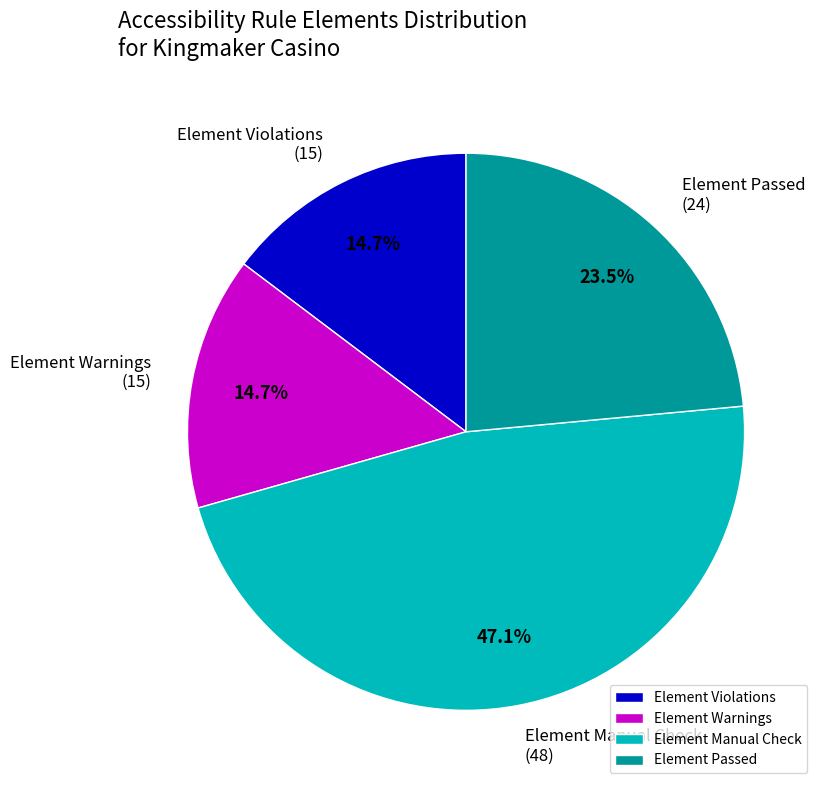

Between Element Passed and Element Violations, which is larger?

Element Passed